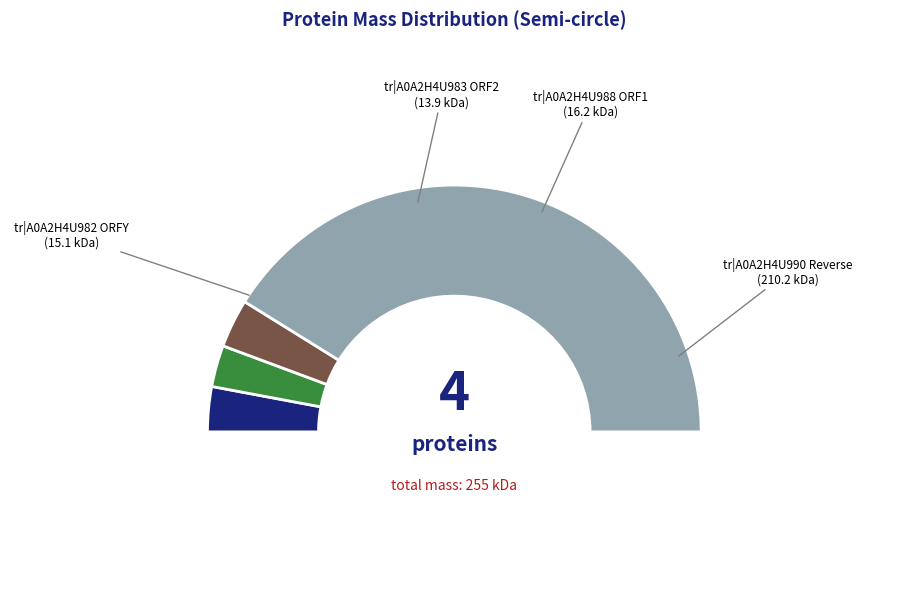

To the nearest percent, what is the combined percentage of tr|A0A2H4U983 ORF2 and tr|A0A2H4U982 ORFY?

11%